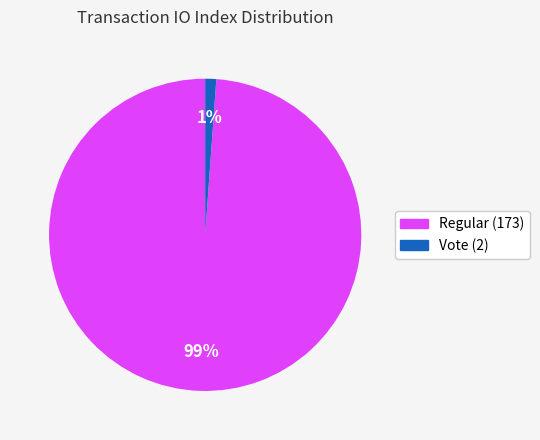

What is the smallest slice in the pie chart?

Vote (2)